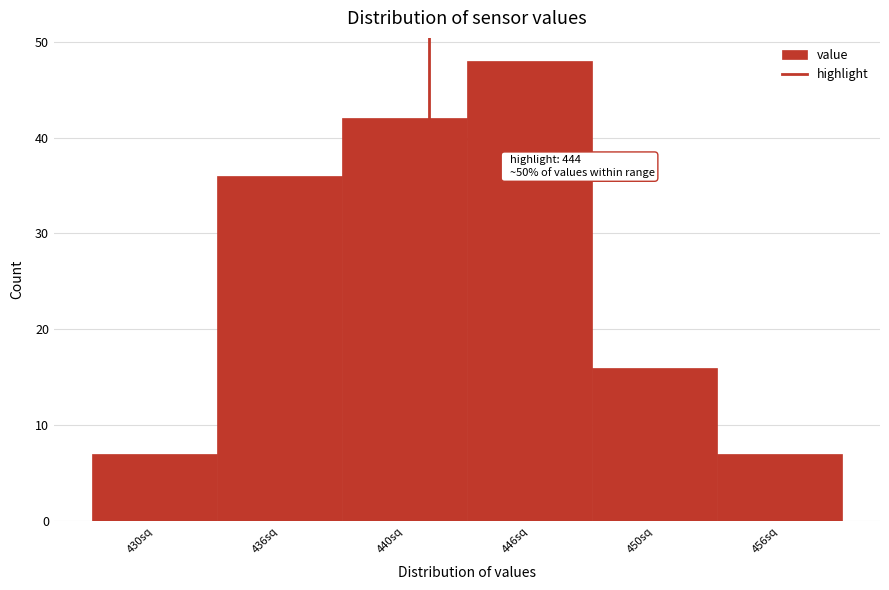

Reading right to left, what are all the values shown in this chart?

456sq=7	450sq=16	446sq=48	440sq=42	436sq=36	430sq=7